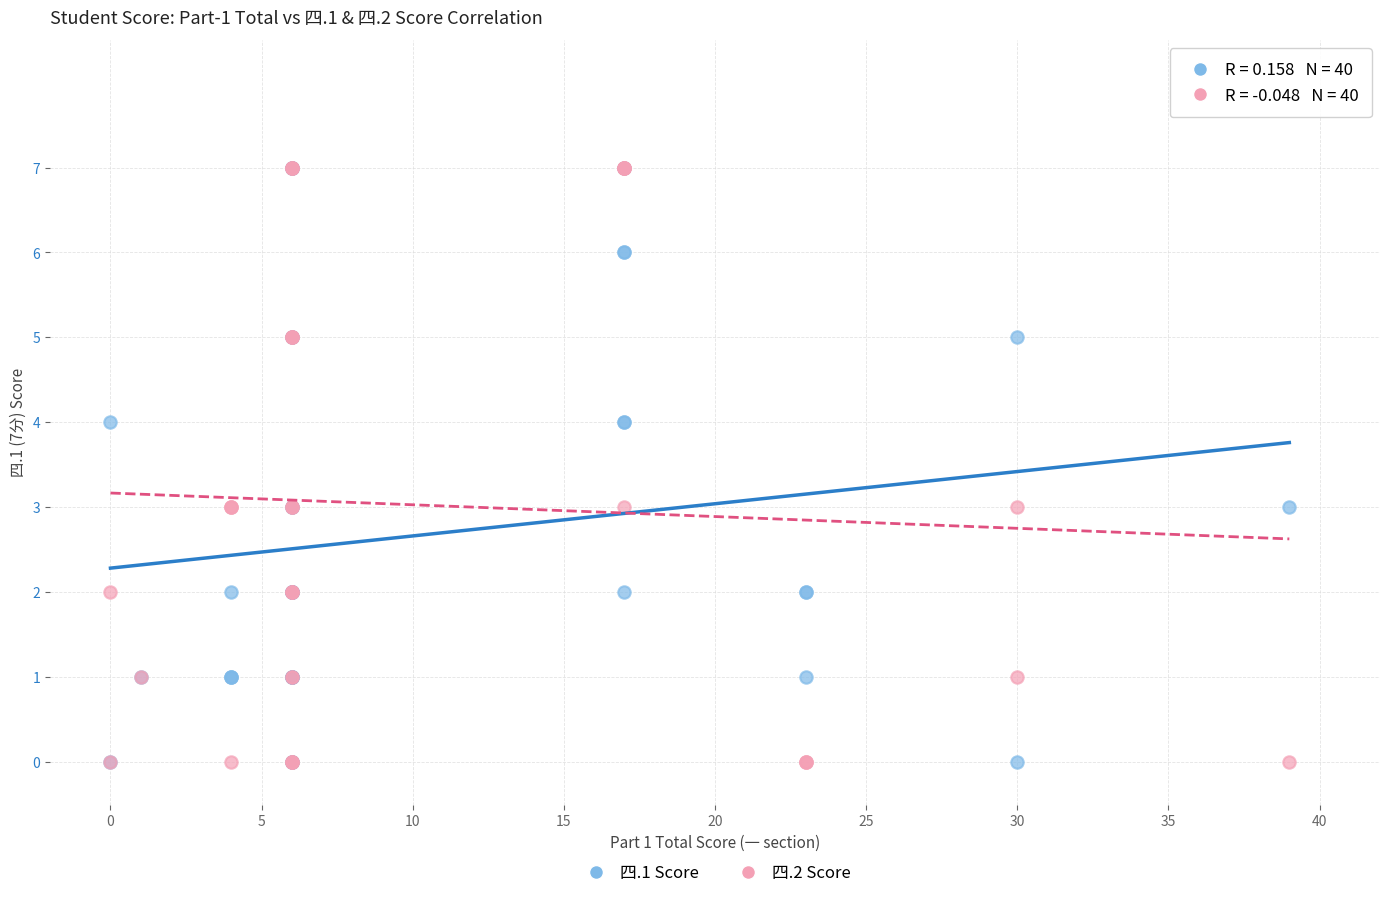

What are all the series names shown in the legend?

四.1 Score, 四.2 Score